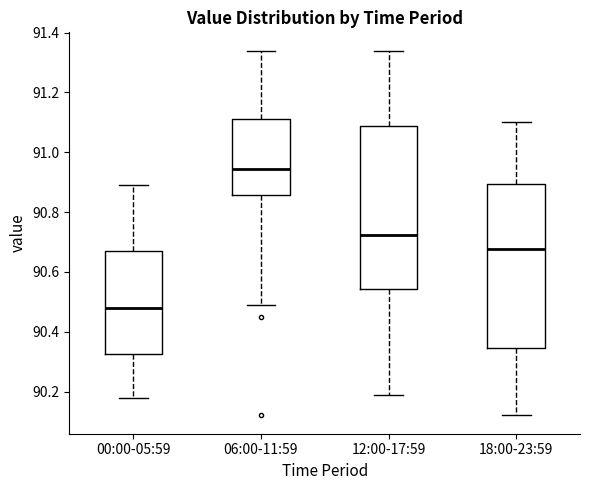

Reading left to right, transcribe this box plot: for each box, give where its median line is, the range the box spans, and where its two whiskers end, as read against the y-axis. The values are not printed on the chart, so give them approximately, as read against the axis.

00:00-05:59: median 90.48, box 90.32 to 90.68, whiskers 90.18 to 90.90
06:00-11:59: median 90.94, box 90.86 to 91.12, whiskers 90.50 to 91.34
12:00-17:59: median 90.72, box 90.54 to 91.08, whiskers 90.20 to 91.34
18:00-23:59: median 90.68, box 90.34 to 90.90, whiskers 90.12 to 91.10